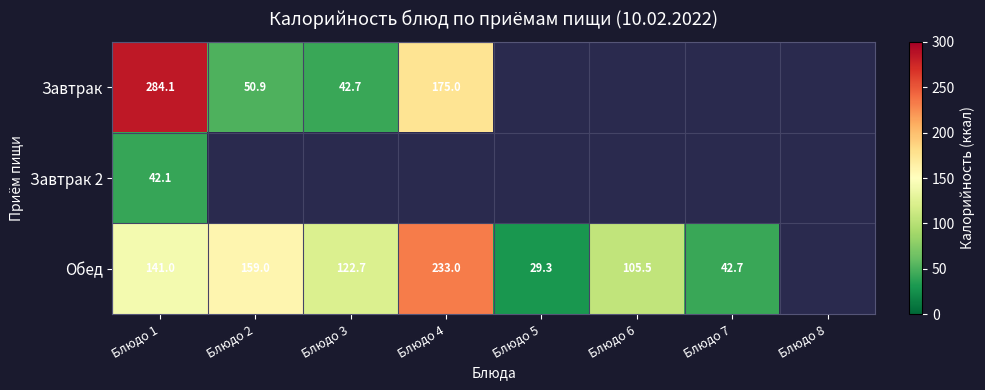

True or false: Обед has a value of 32.4 at Блюдо 2.

False